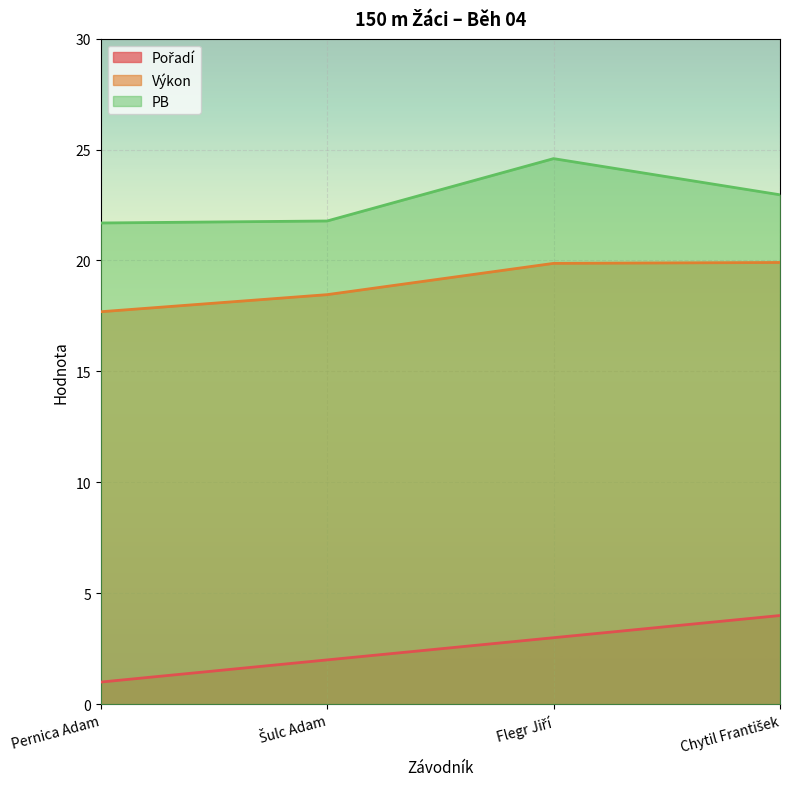

Reading left to right, transcribe all the data shown in this chart.

Pořadí: 1.0	2.0	3.0	4.0
Výkon: 17.7	18.5	19.9	19.9
PB: 21.7	21.8	24.6	23.0